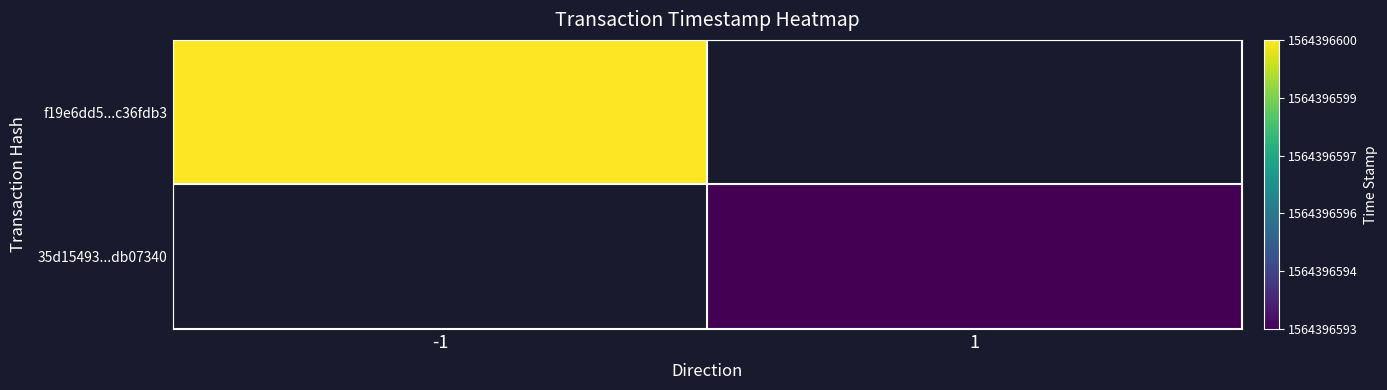

Which category has the highest value across all series?

-1